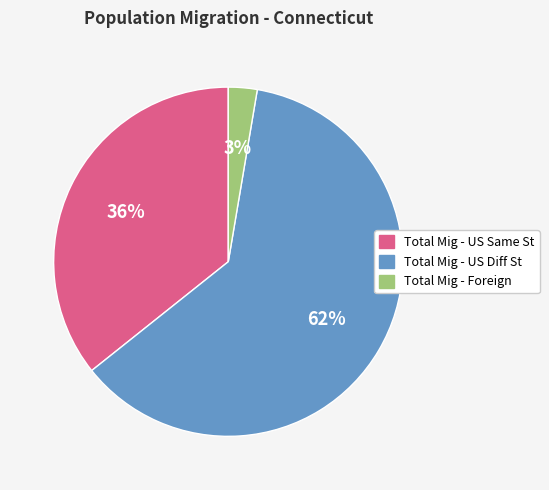

Is it true that Total Mig - US Diff St is 62% of the pie?

True